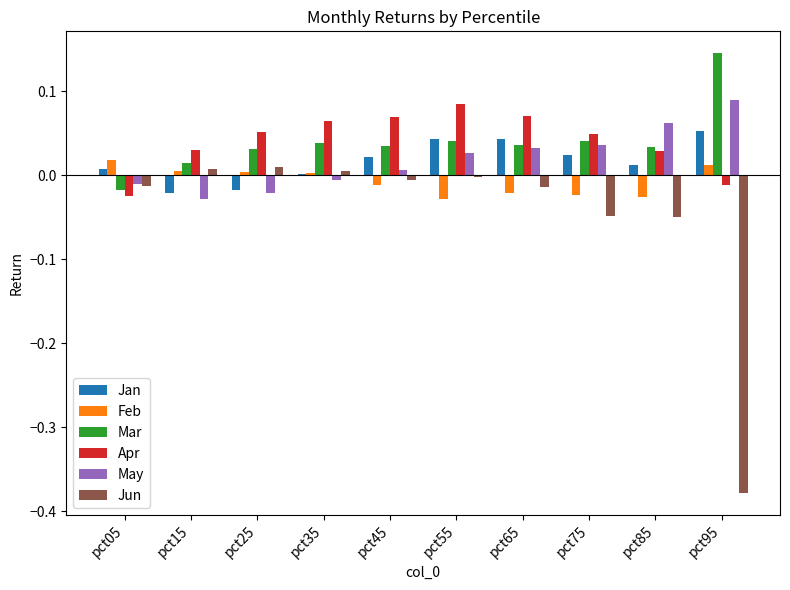

What is the sum of all Jun values?

-0.5